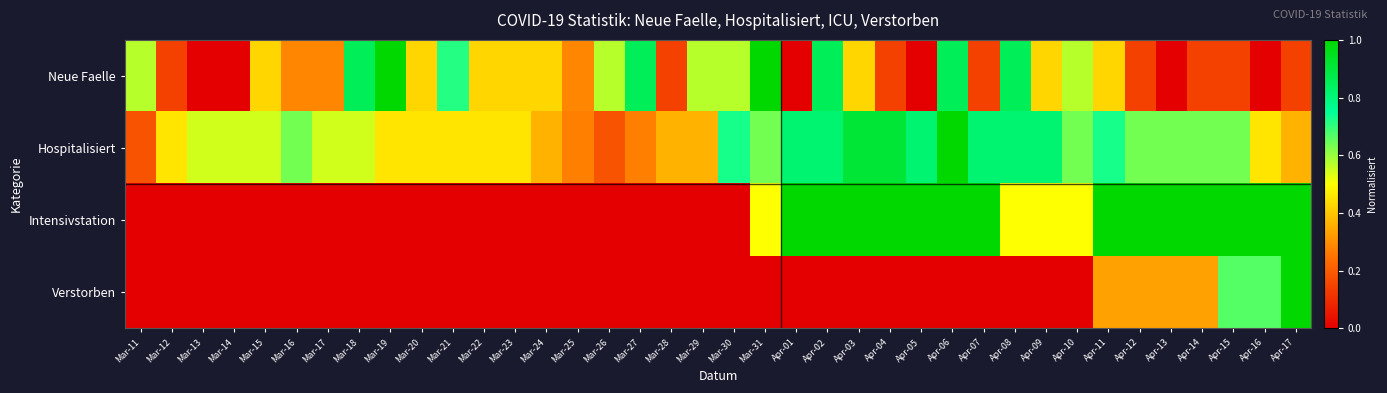

What is the spread (max minus min) of values at Apr-14?

0.9